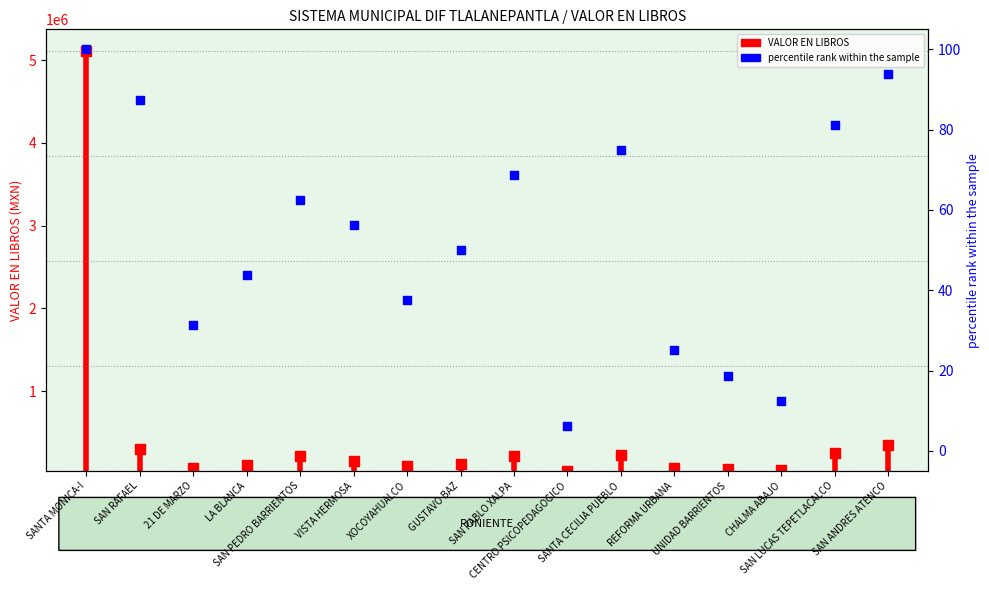

What is the change in value from SANTA CECILIA PUEBLO to UNIDAD BARRIENTOS?

-170000